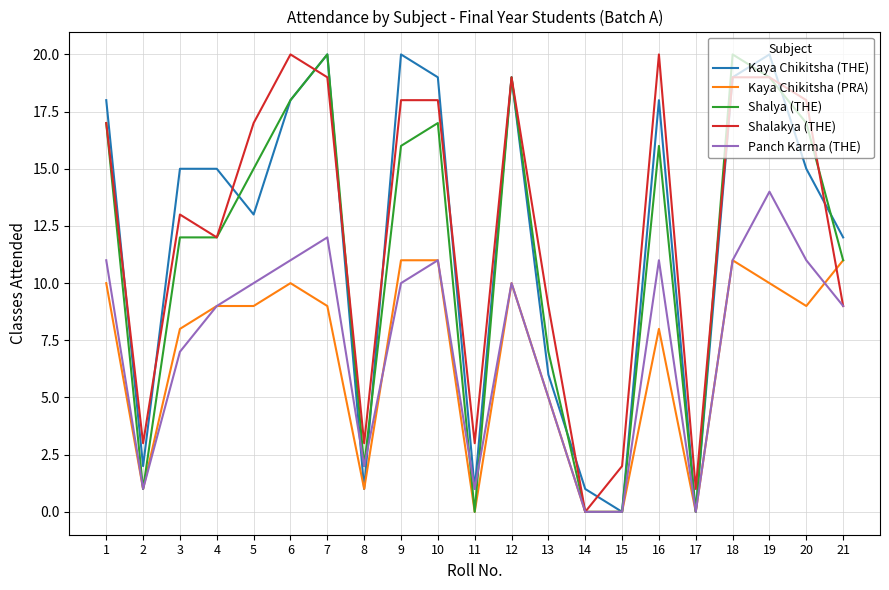

Is the value of Panch Karma (THE) at 11 greater than the value of Shalya (THE) at 15?

Yes